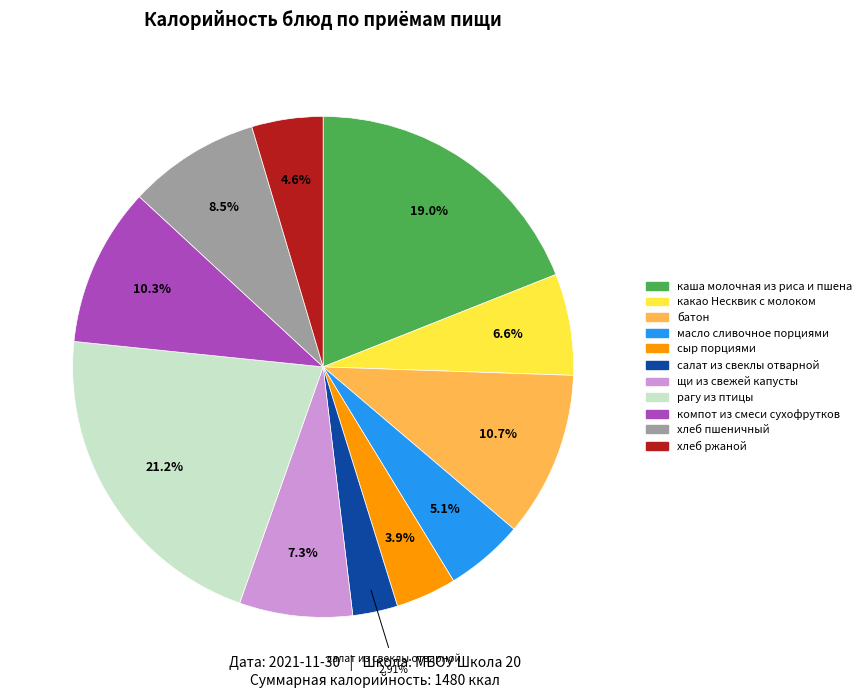

Is батон the majority of the pie?

No